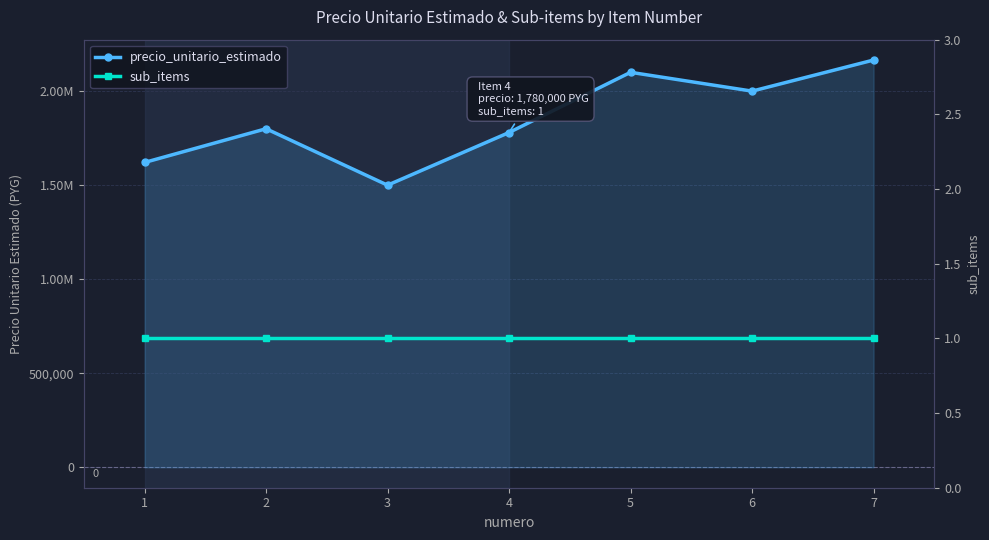

Does the chart have visible grid lines?

Yes